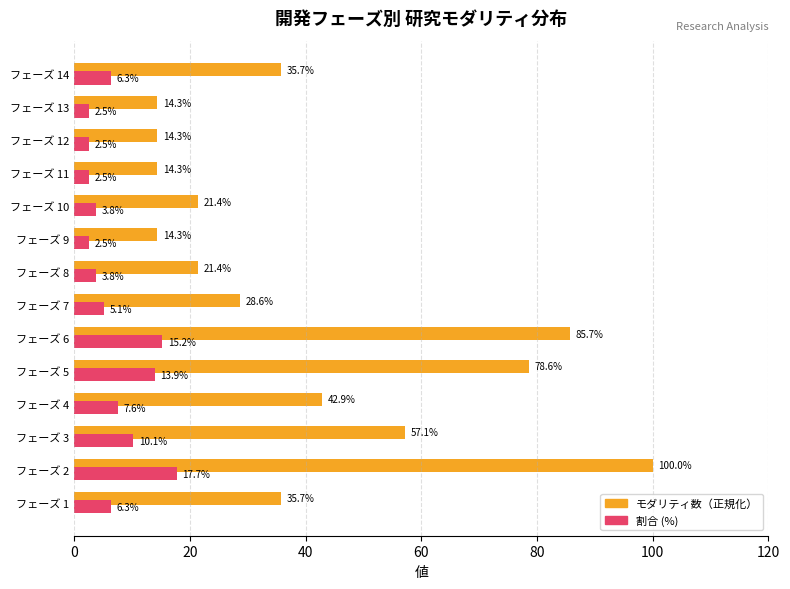

What is the spread (max minus min) of values at フェーズ 13?

11.8